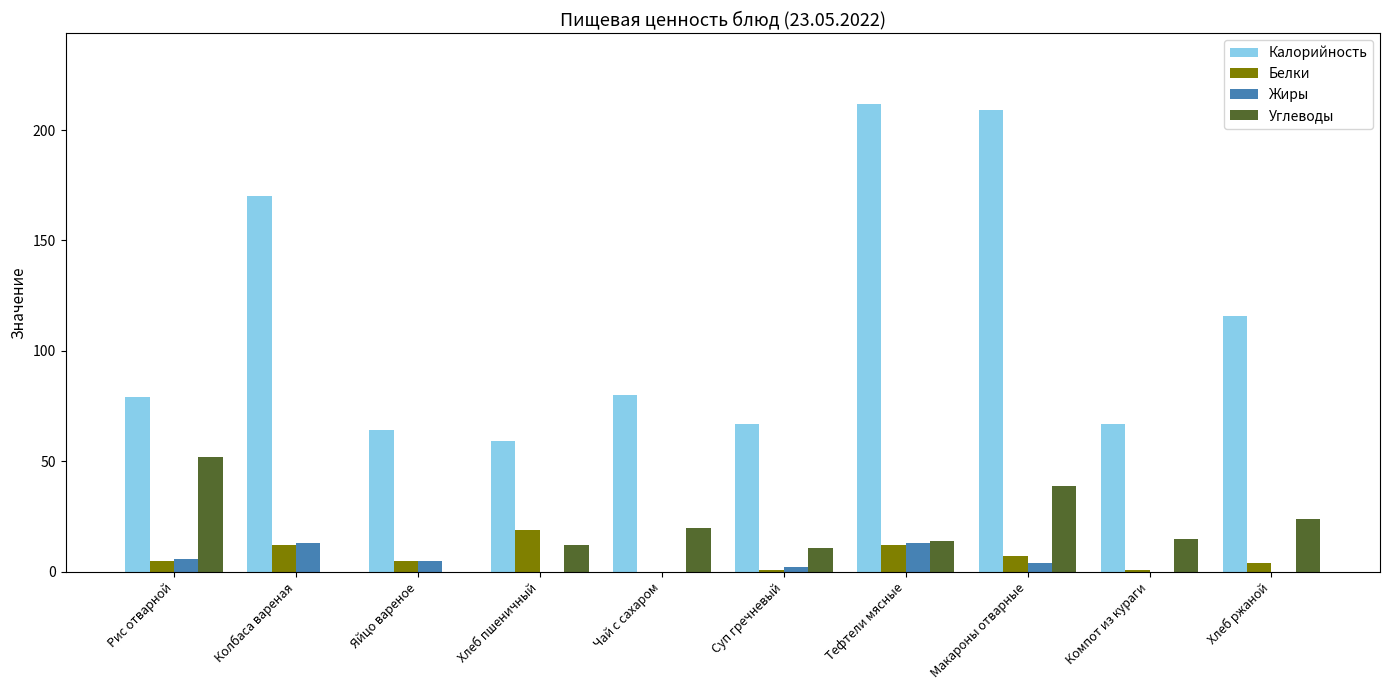

True or false: Углеводы has a value of 0 at Колбаса вареная.

True